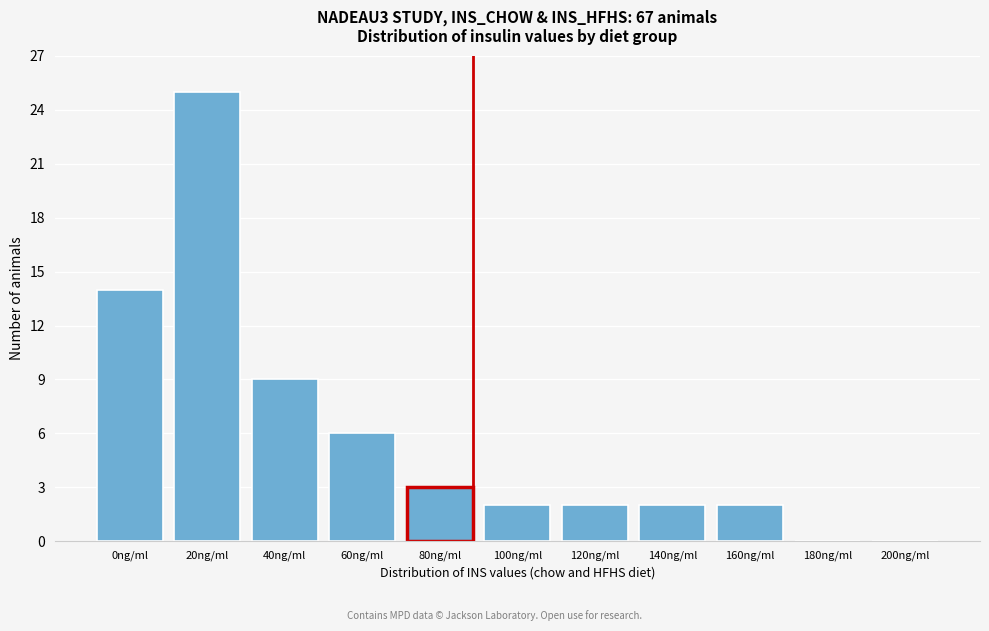

Reading left to right, list all the values displayed in this chart.

0ng/ml=14	20ng/ml=25	40ng/ml=9	60ng/ml=6	80ng/ml=3	100ng/ml=2	120ng/ml=2	140ng/ml=2	160ng/ml=2	180ng/ml=0	200ng/ml=0